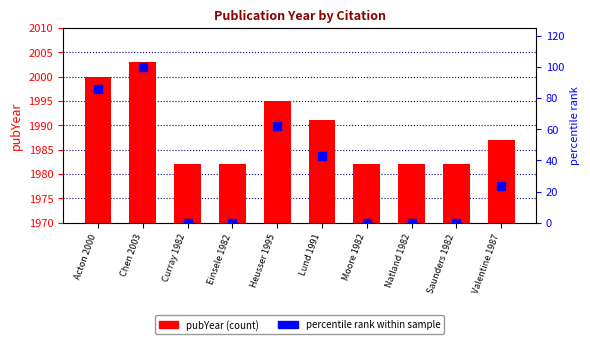

What are all the series names shown in the legend?

pubYear, percentile rank